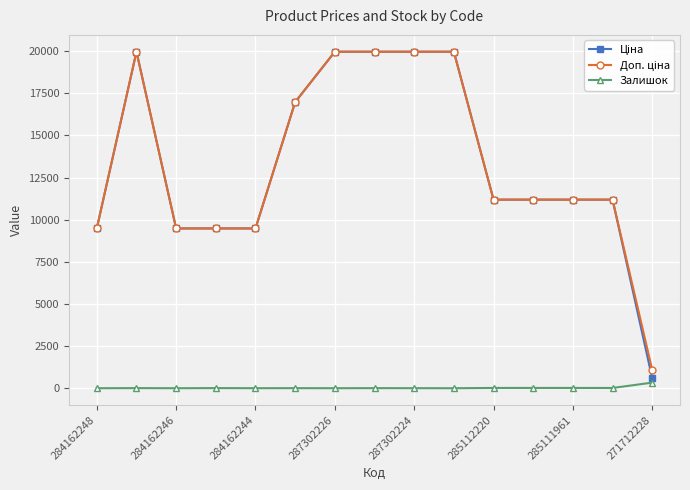

True or false: Залишок has a value of 333.0 at 271712228.

True